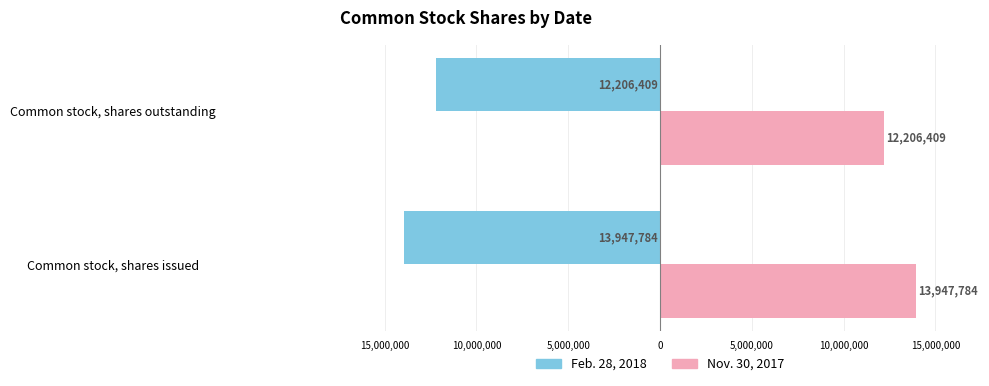

Reading left to right, what are all the values shown in this chart?

Feb. 28, 2018: -13947784	-12206409
Nov. 30, 2017: 13947784	12206409